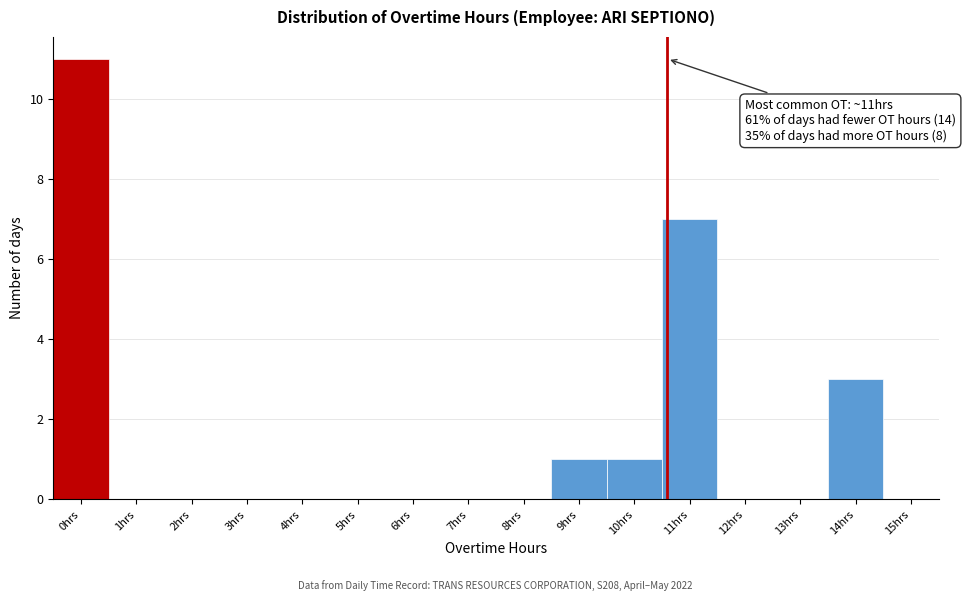

Reading left to right, list all the values displayed in this chart.

0hrs=11	1hrs=0	2hrs=0	3hrs=0	4hrs=0	5hrs=0	6hrs=0	7hrs=0	8hrs=0	9hrs=1	10hrs=1	11hrs=7	12hrs=0	13hrs=0	14hrs=3	15hrs=0